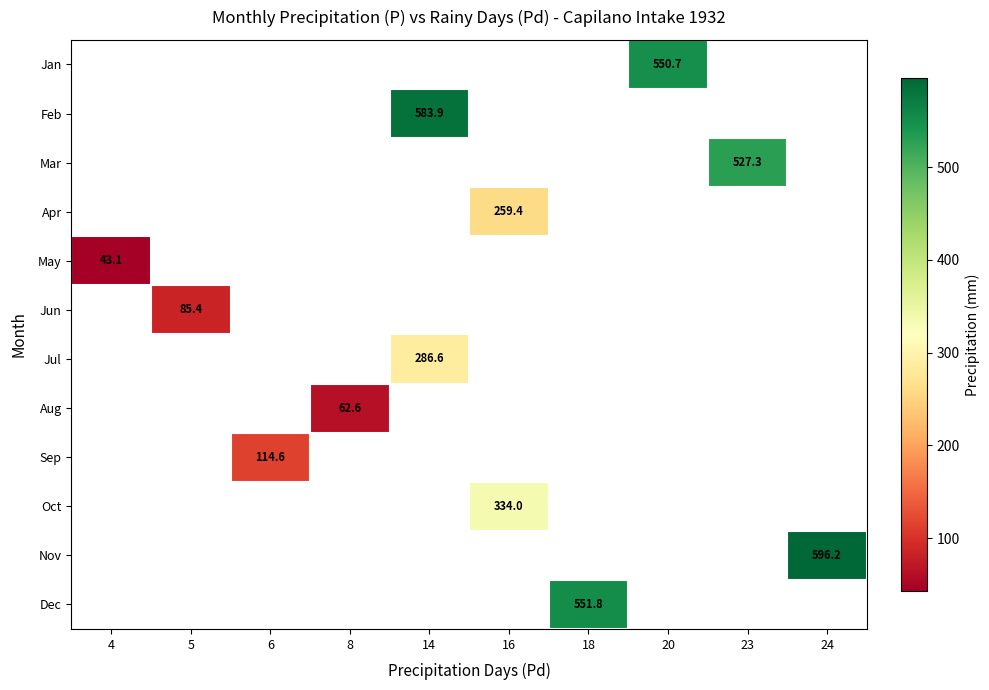

Is it true that Oct equals 334.0 at 16?

True